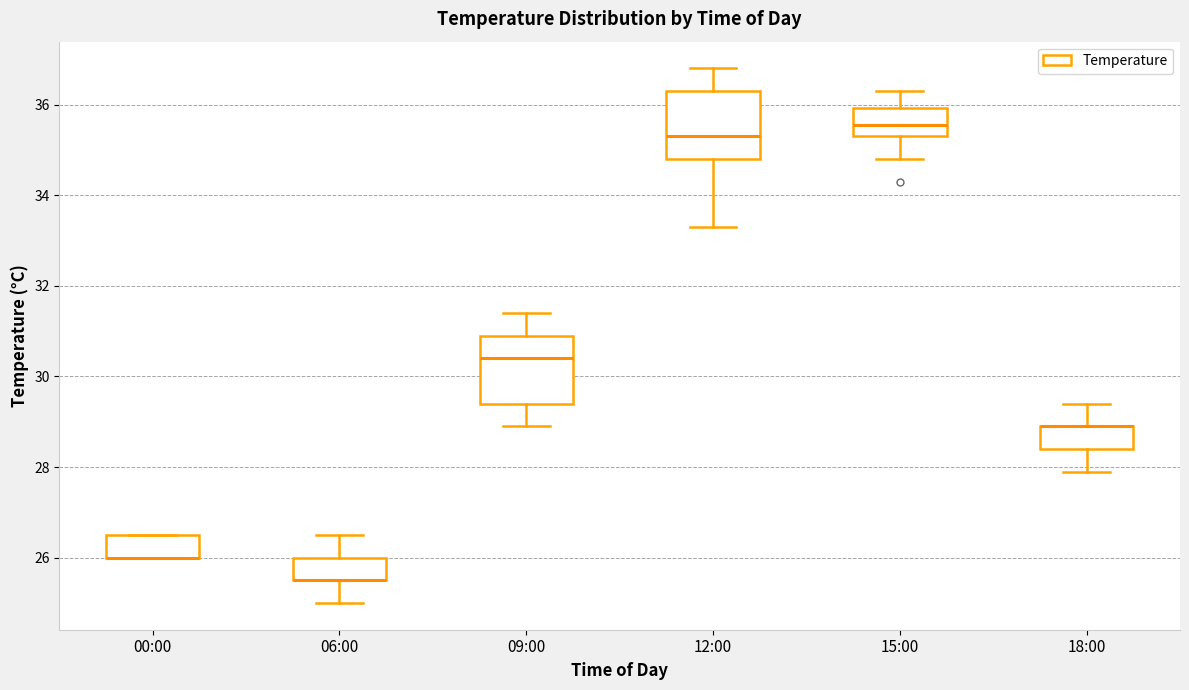

Reading left to right, read every box against the y-axis: the position of its median line, the range the box covers, and the ends of its whiskers. The values are not printed on the chart, so give them approximately, as read against the axis.

00:00: median 26.0 (drawn on the box's lower edge), box 26.0 to 26.6, whiskers 26.0 to 26.6
06:00: median 25.6 (drawn on the box's lower edge), box 25.6 to 26.0, whiskers 25.0 to 26.6
09:00: median 30.4, box 29.4 to 31.0, whiskers 29.0 to 31.4
12:00: median 35.4, box 34.8 to 36.4, whiskers 33.4 to 36.8
15:00: median 35.6, box 35.4 to 36.0, whiskers 34.8 to 36.4
18:00: median 29.0 (drawn on the box's upper edge), box 28.4 to 29.0, whiskers 28.0 to 29.4